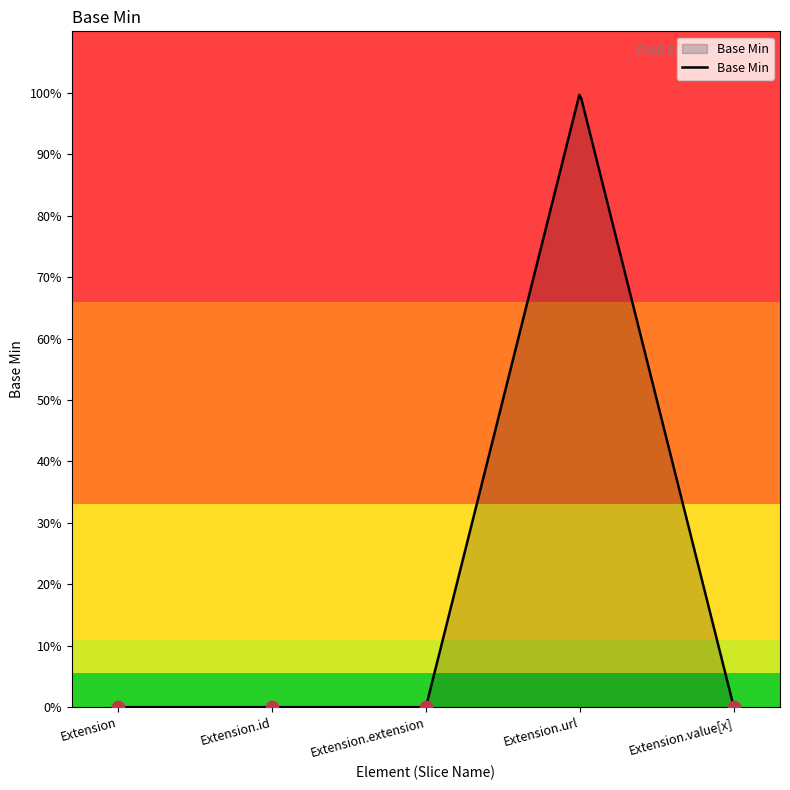

Between Extension.value[x] and Extension.extension, which is larger?

Extension.value[x]